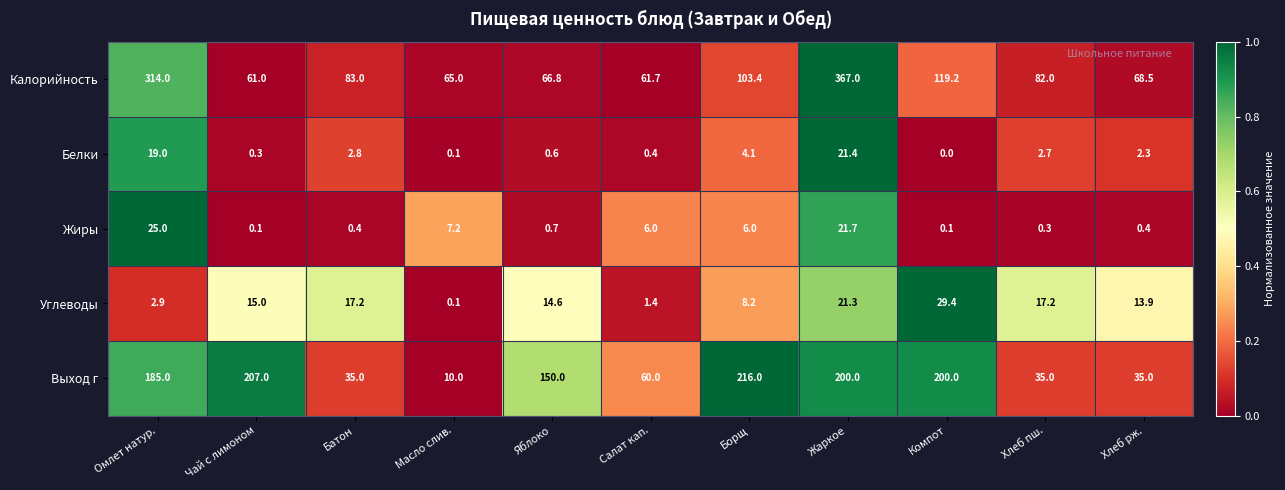

What is the total value across all series at Омлет натур.?

545.9